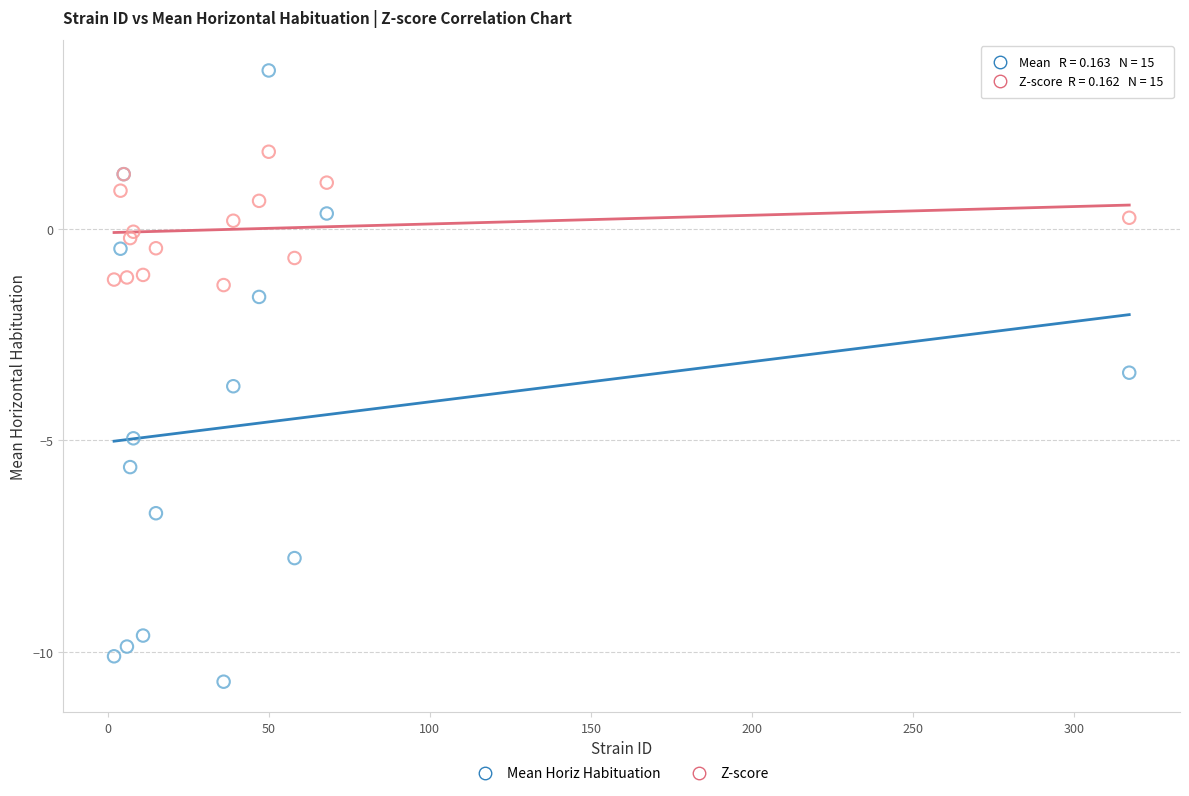

In the Mean Horiz Habituation series, what Y value is closest to -3?

-3.4